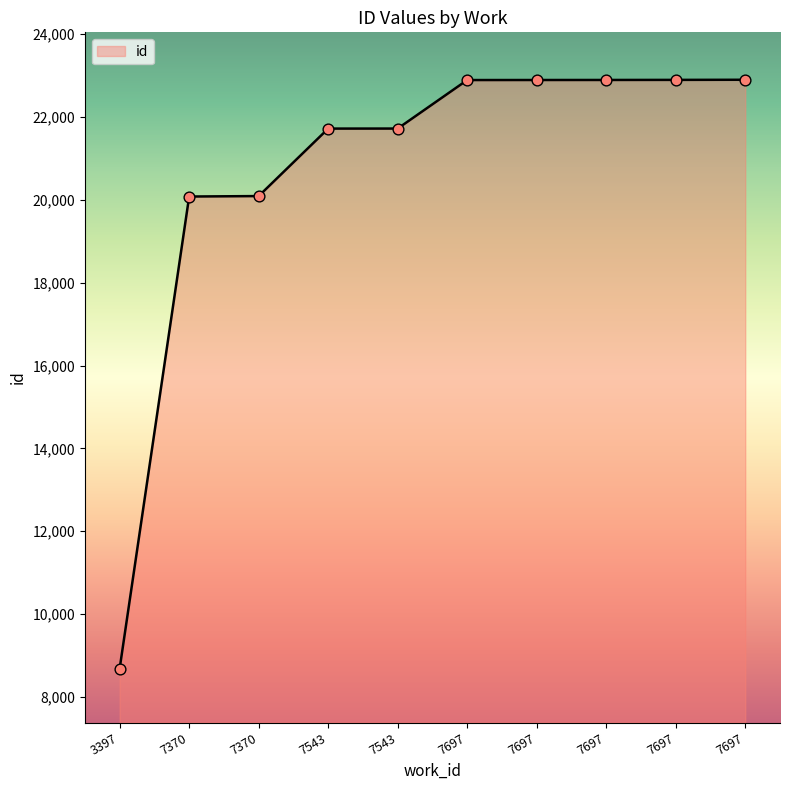

What is the change in value from 7370 to 7697?

+2812